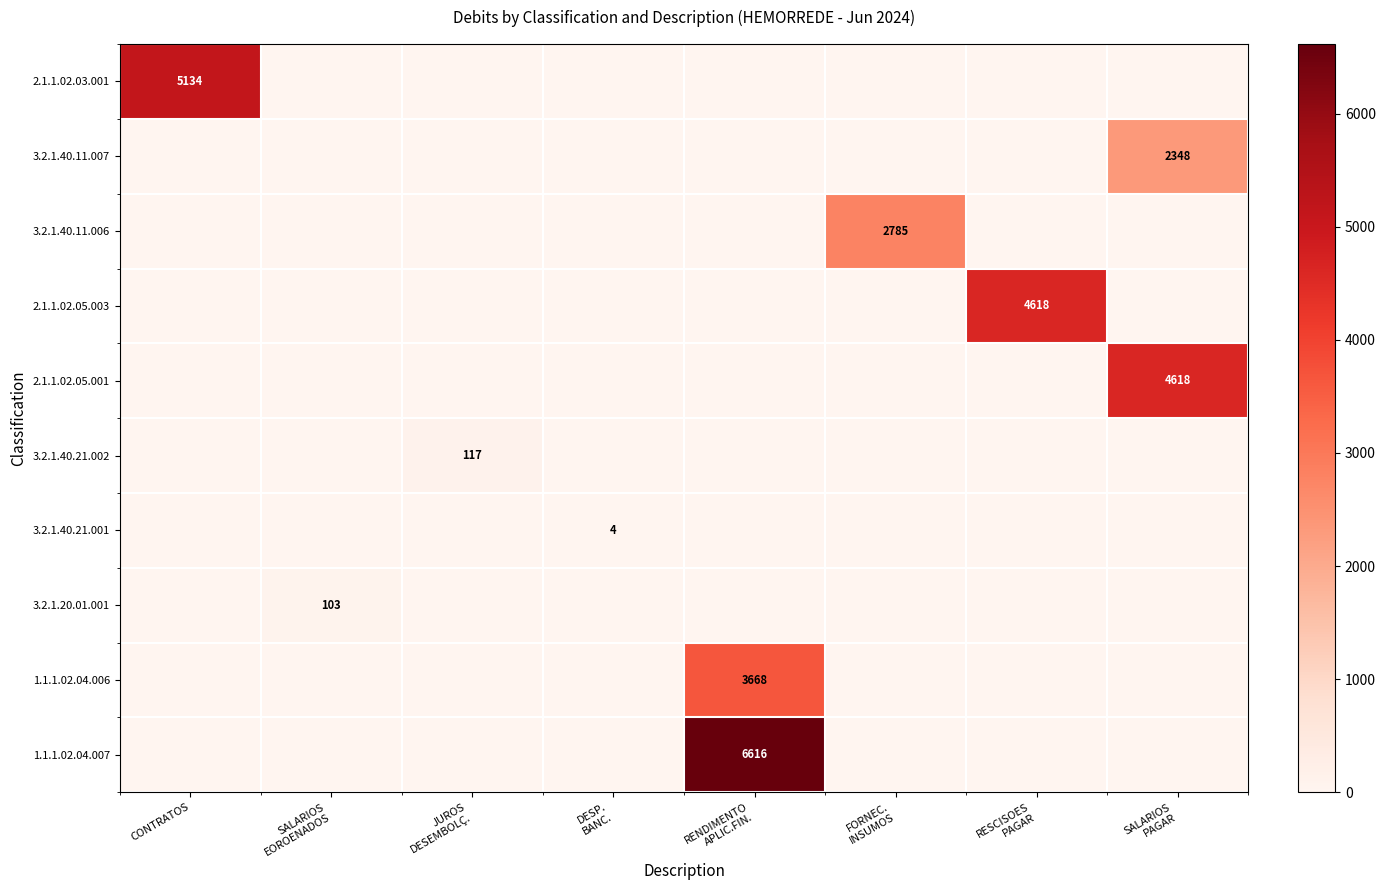

How many values in the 1.1.1.02.04.007 series exceed 0?

1